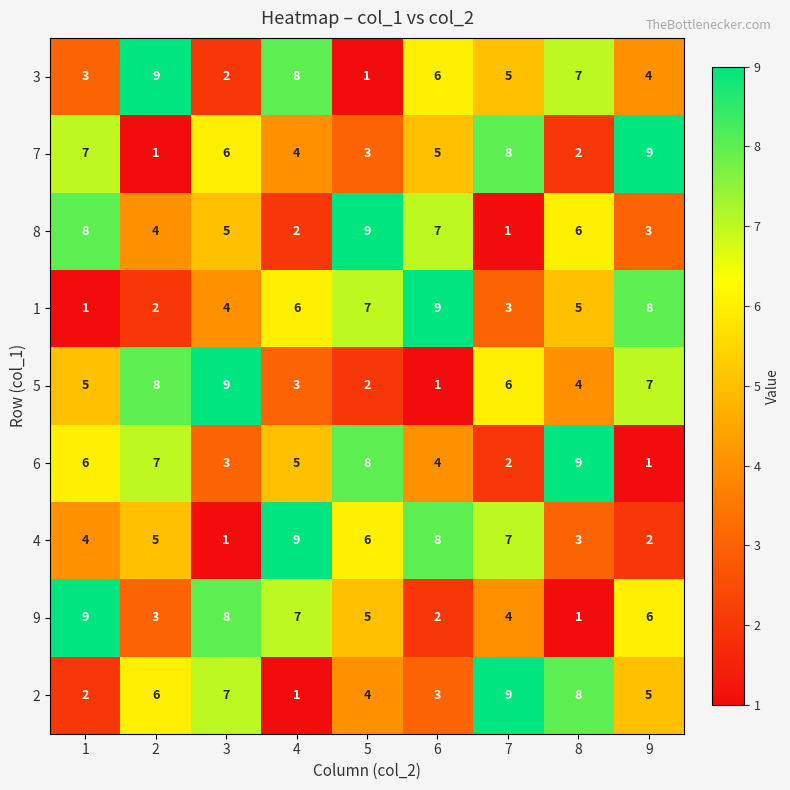

True or false: 3 has a value of 6 at 2.

False